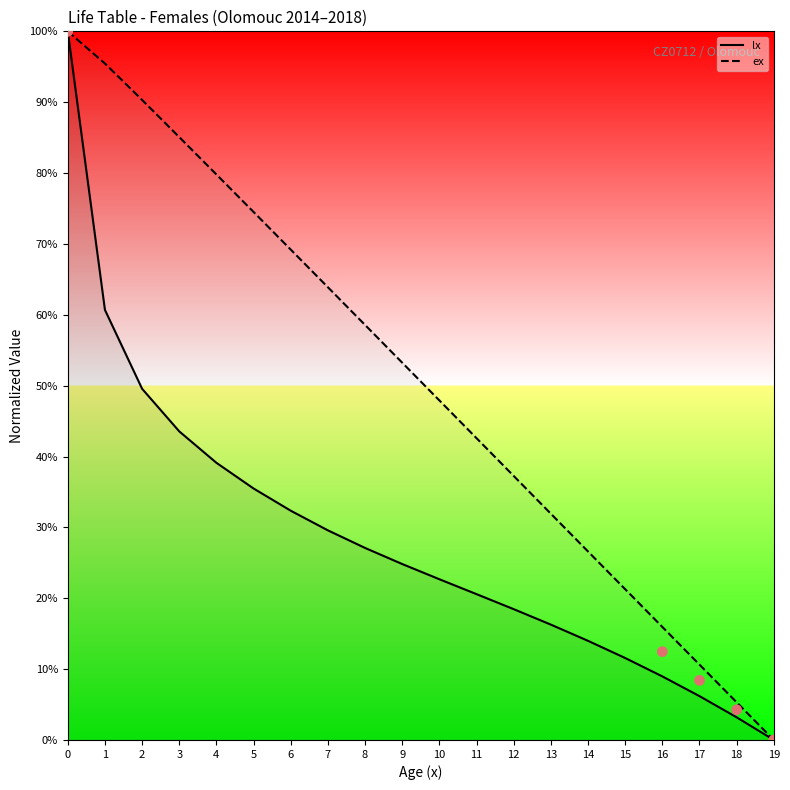

At how many categories does at least one series exceed 29?

14